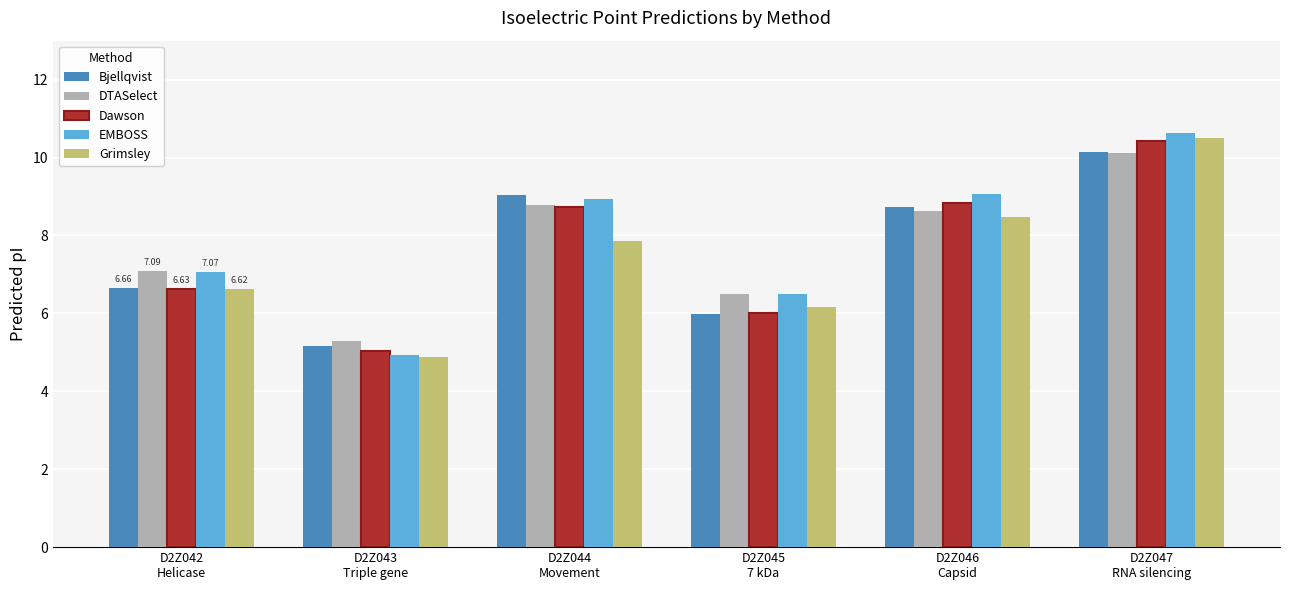

What is the sum of all Bjellqvist values?

45.7